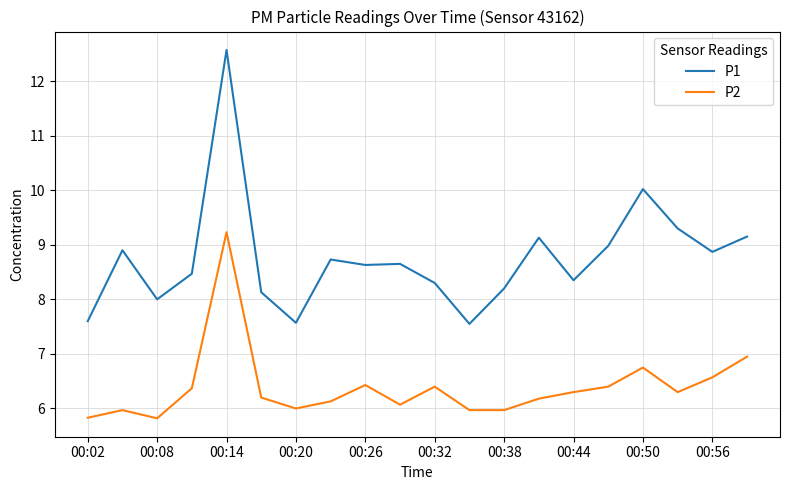

Does the chart have visible grid lines?

Yes